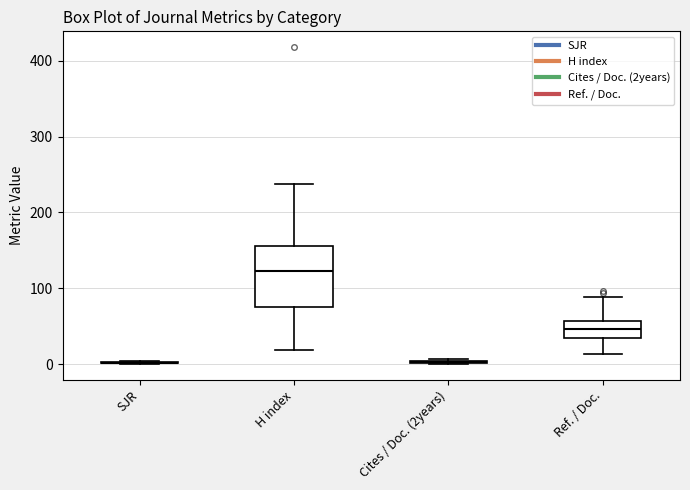

Reading left to right, read every box against the y-axis: the position of its median line, the range the box covers, and the ends of its whiskers. The values are not printed on the chart, so give them approximately, as read against the axis.

SJR: box collapsed to a line at 0, whiskers 0 to 0
H index: median 120, box 80 to 160, whiskers 20 to 240
Cites / Doc. (2years): box collapsed to a line at 0, whiskers 0 to 10
Ref. / Doc.: median 50, box 30 to 60, whiskers 10 to 90